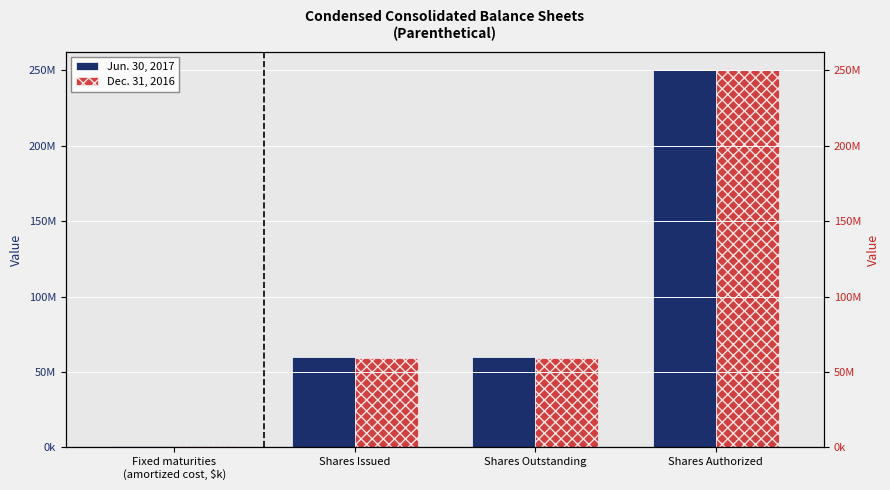

What is the minimum value for Dec. 31, 2016?

630688